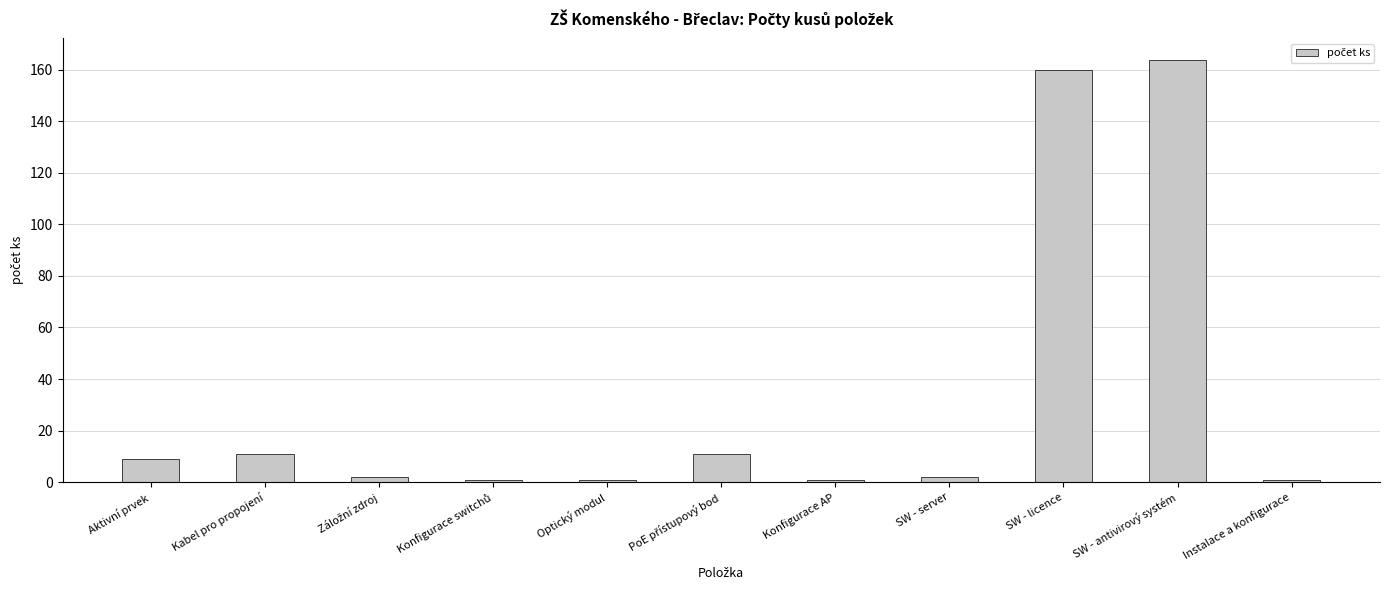

What is the maximum value shown in the chart?

164